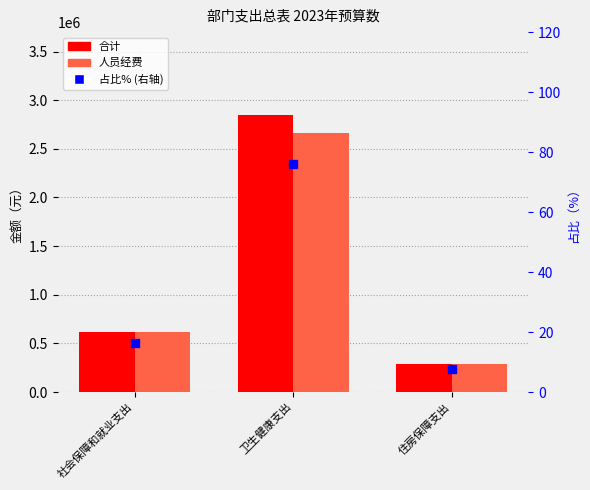

At which category is the sum across all series the highest?

卫生健康支出